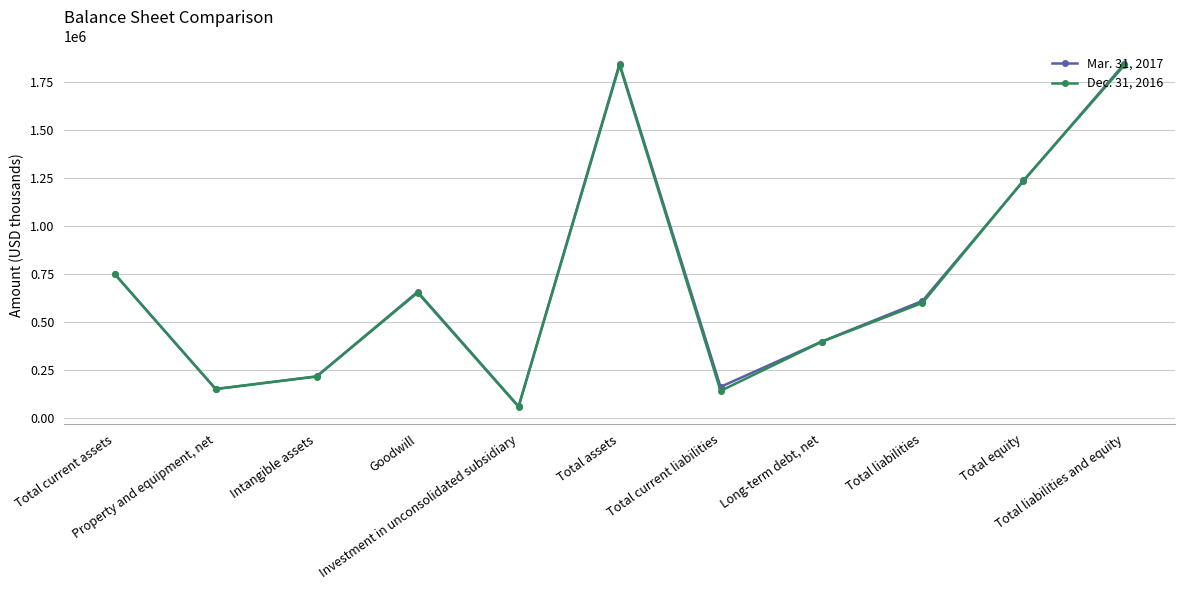

Rank the series by their maximum value, from lowest to highest.

Dec. 31, 2016, Mar. 31, 2017